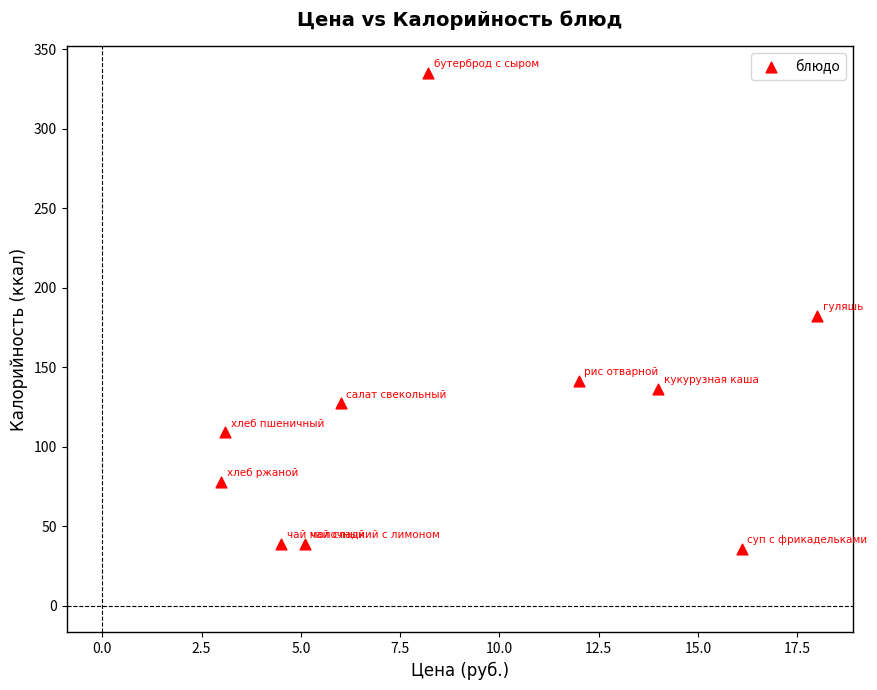

What is the average X value?

9.0